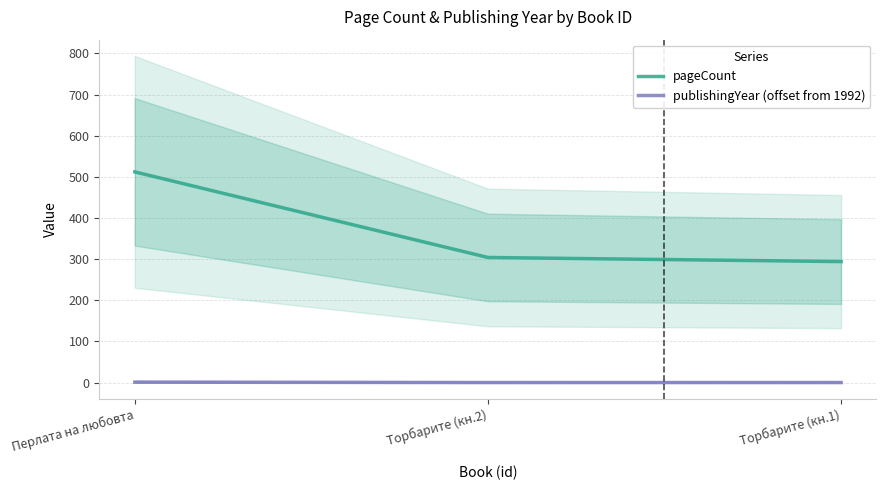

The publishingYear (offset from 1992) series shows 1 at Торбарите (кн.1). True or false?

False